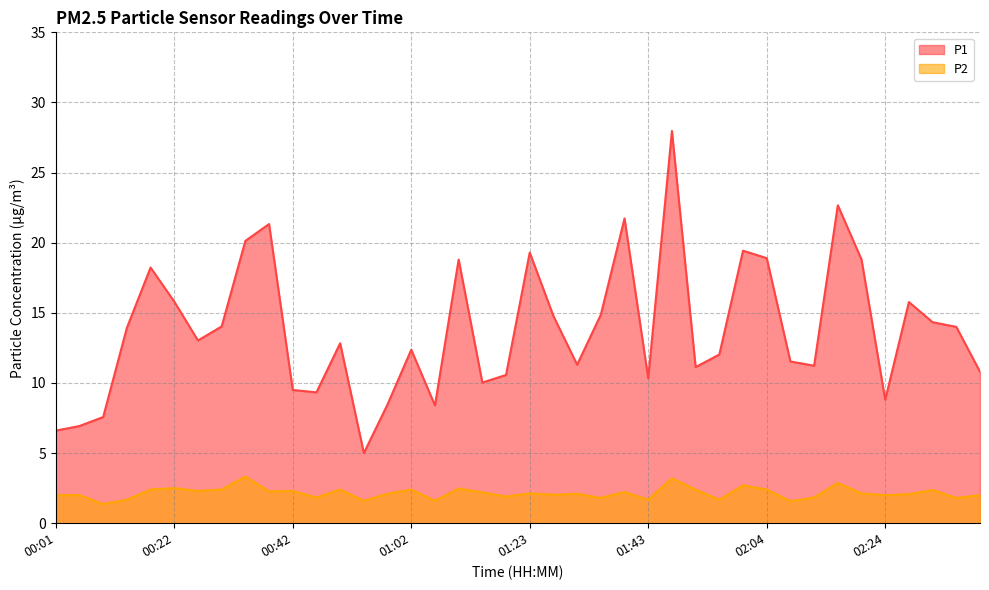

What is the spread (max minus min) of values at 00:05?

4.9